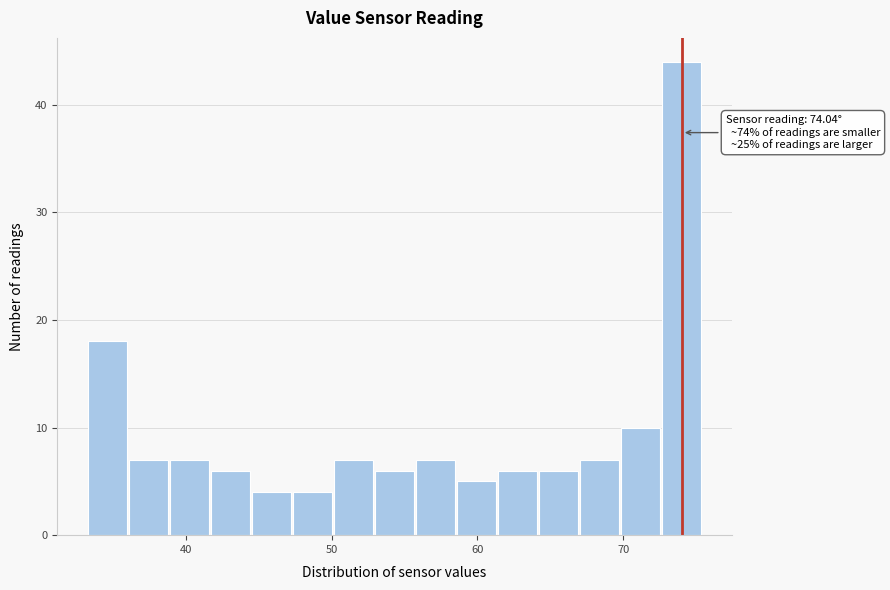

Read against the x-axis, roughly where is the centre of the tallest bar?

74